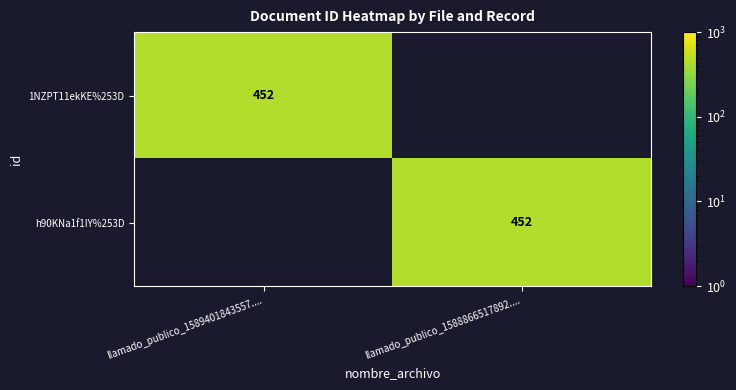

What is the difference between the maximum and minimum values in the 1NZPT11ekKE%253D series?

452